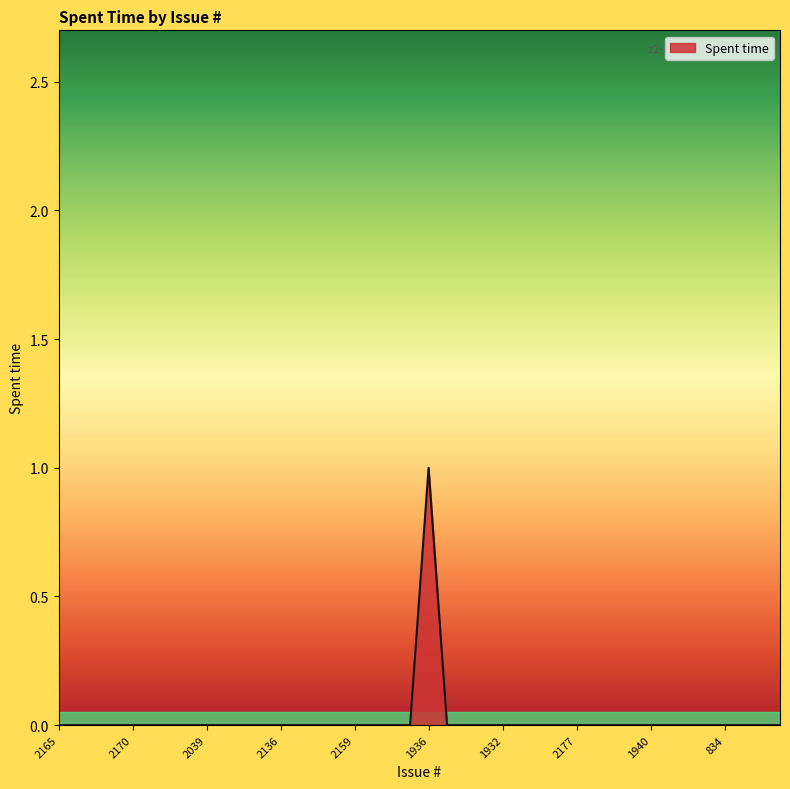

What is the label of the 14th point from the right?

946